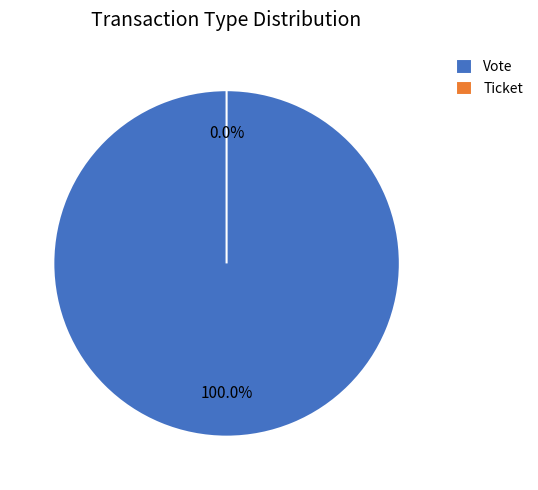

To the nearest percent, what is the average slice percentage?

50%